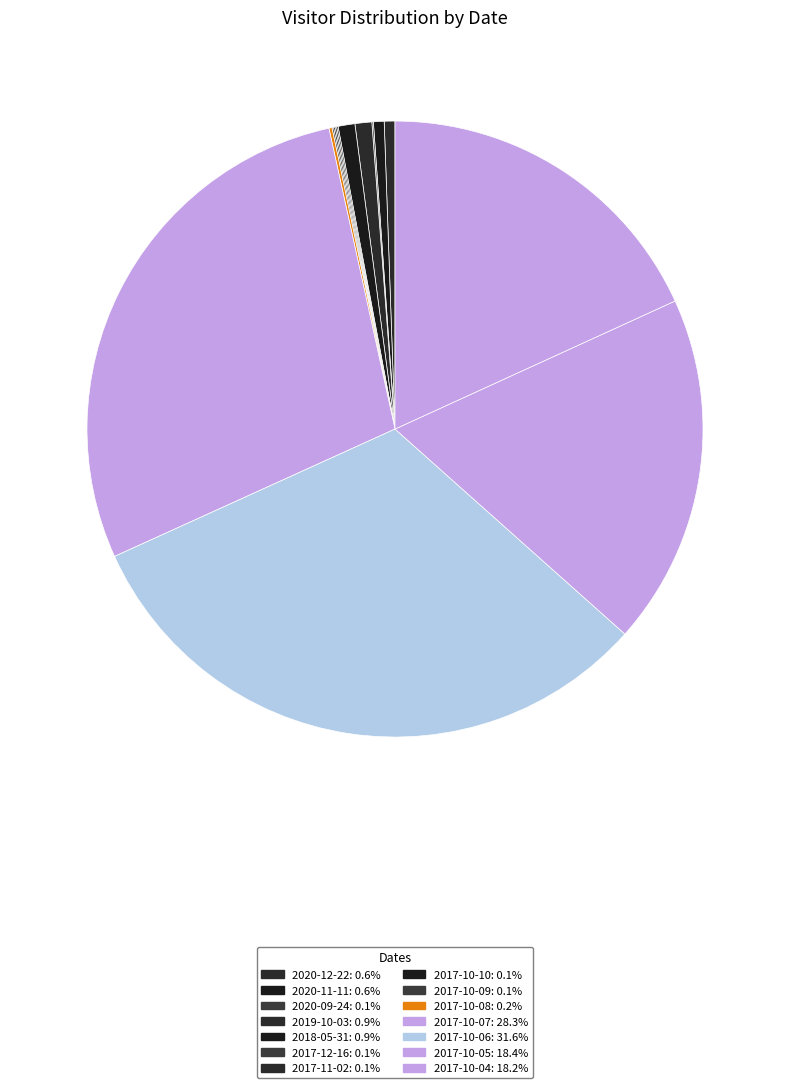

What percentage is the 2017-10-07 slice, to the nearest percent?

28%